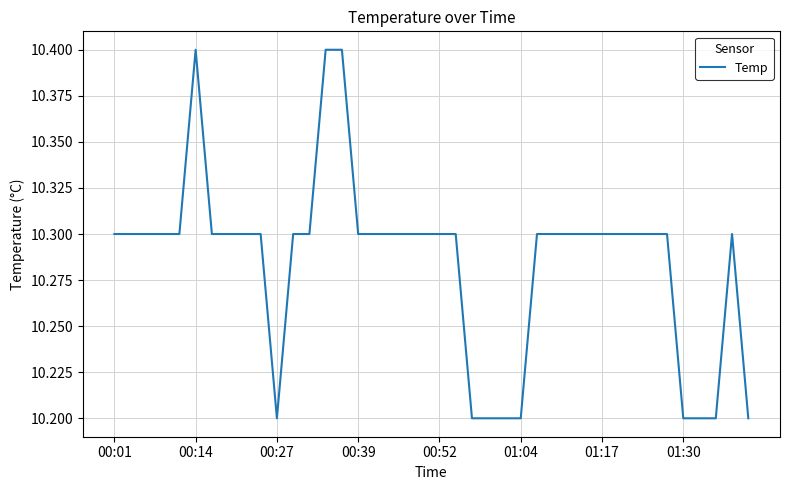

What is the smallest value displayed?

10.2